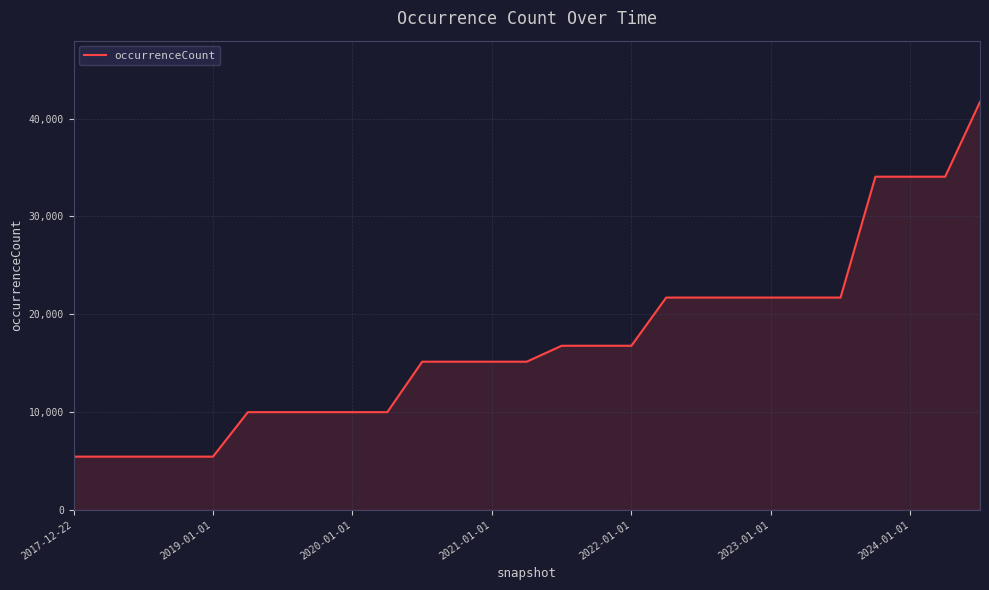

What is the minimum value shown in the chart?

5438